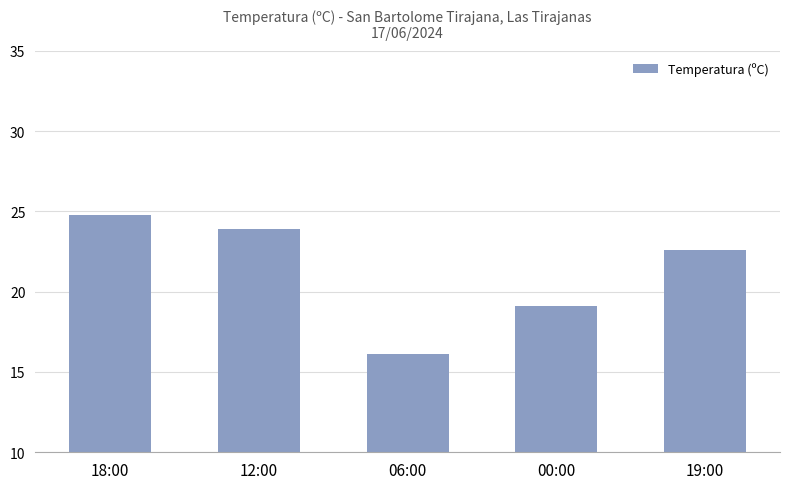

How many values are below 22?

2